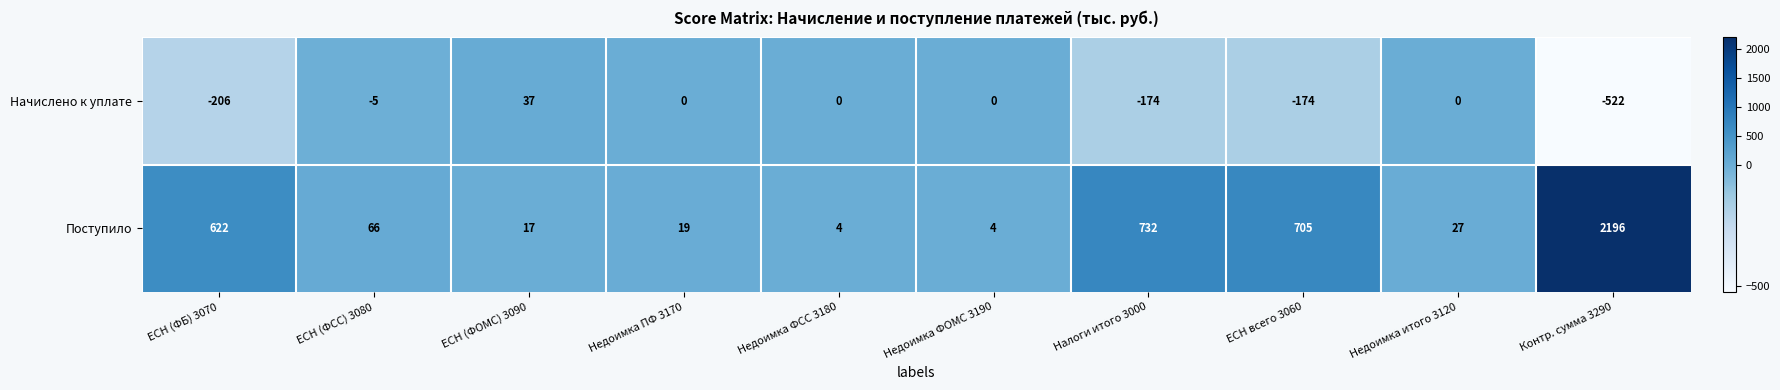

What is the average value of the Поступило series?

439